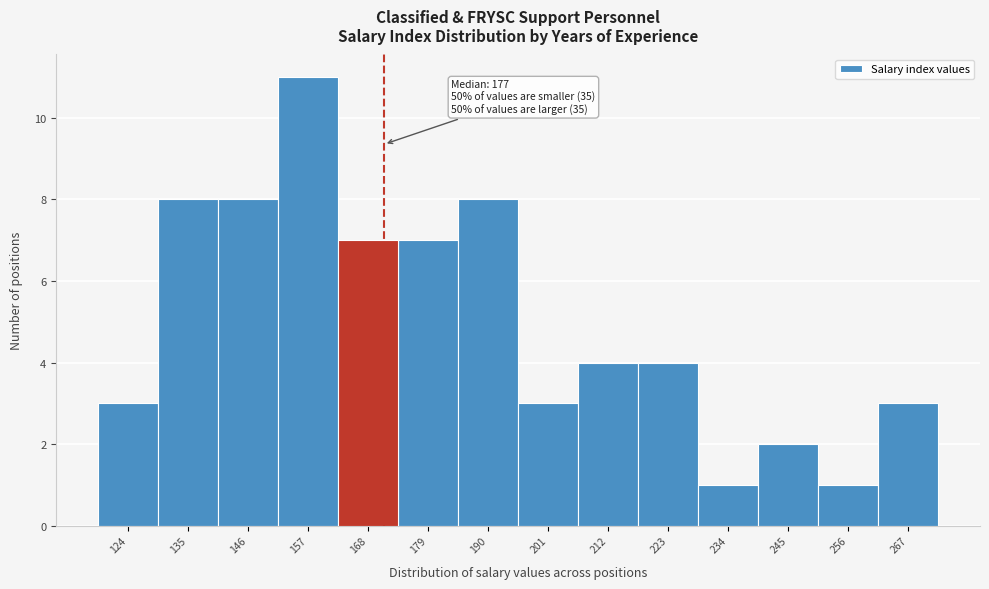

Reading left to right, extract all data points from this chart.

3	8	8	11	7	7	8	3	4	4	1	2	1	3